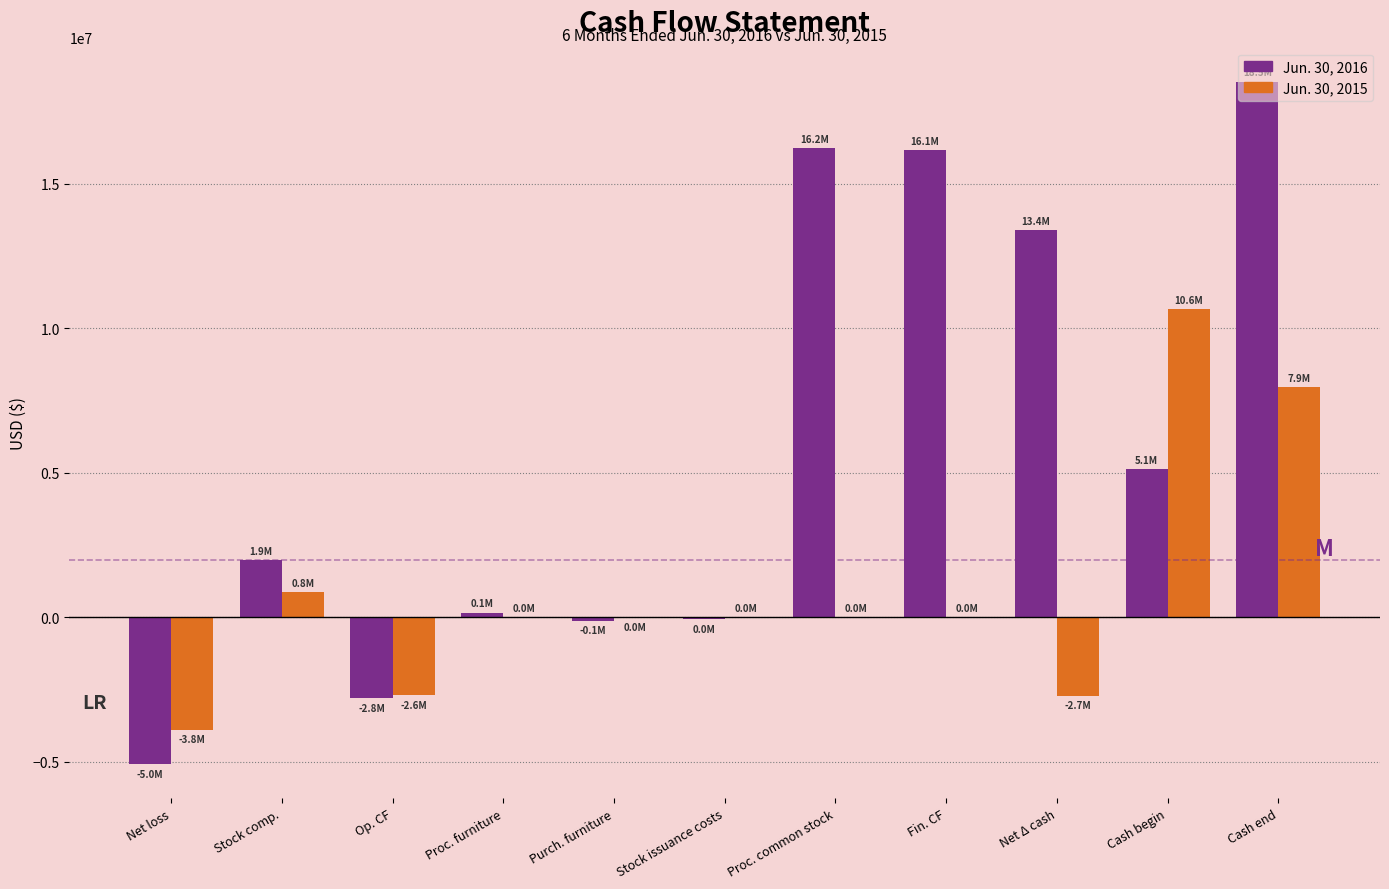

Is the value of Jun. 30, 2016 at Cash begin greater than the value of Jun. 30, 2015 at Stock issuance costs?

Yes